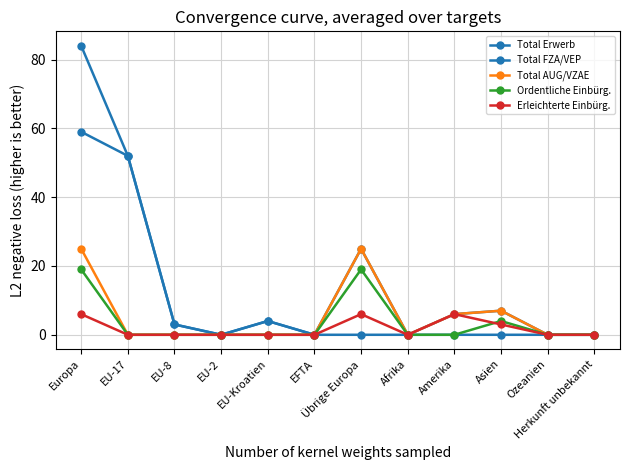

In Total AUG/VZAE, how many points are higher than both neighbors (excluding endpoints)?

2